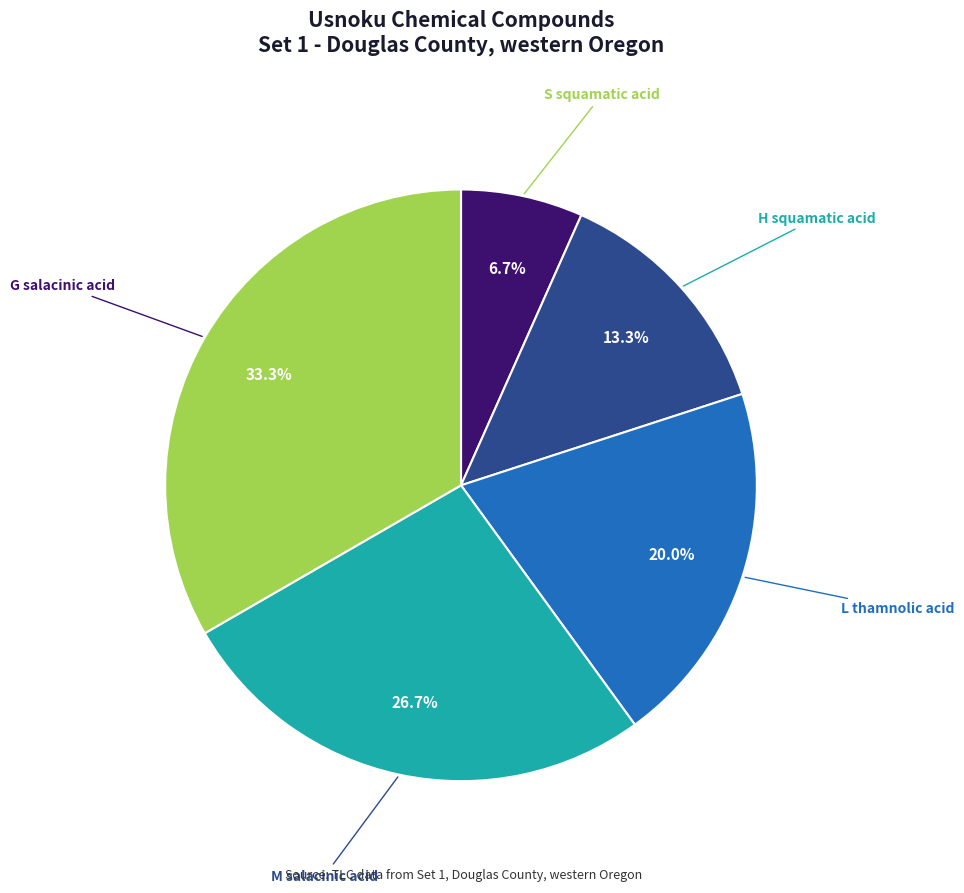

To the nearest percent, what is the combined percentage of L thamnolic acid and G salacinic acid?

53%